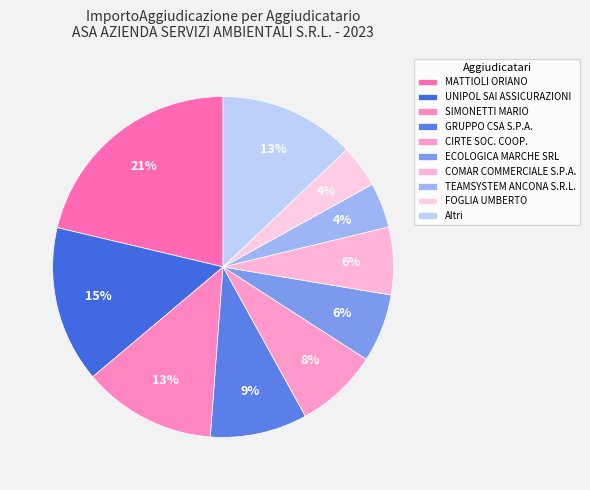

Is there a majority slice in this chart?

No